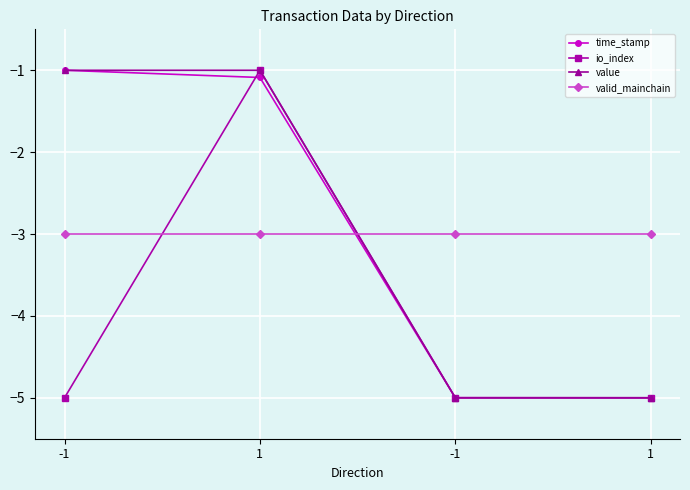

Reading left to right, extract all data points from this chart.

time_stamp: -1=-1.0	1=-1.1	-1=-5.0	1=-5.0
io_index: -1=-5.0	1=-1.0	-1=-5.0	1=-5.0
value: -1=-1.0	1=-1.0	-1=-5.0	1=-5.0
valid_mainchain: -1=-3.0	1=-3.0	-1=-3.0	1=-3.0